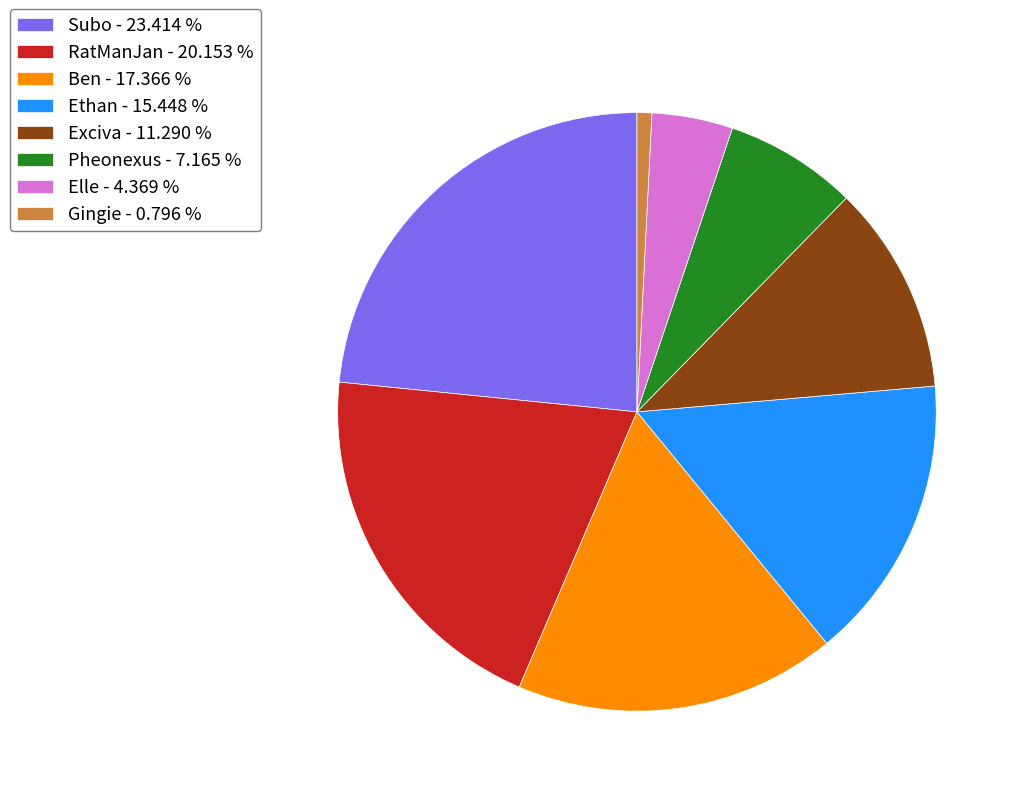

Is the sum of RatManJan - 20.153 % and Gingie - 0.796 % greater than half?

No